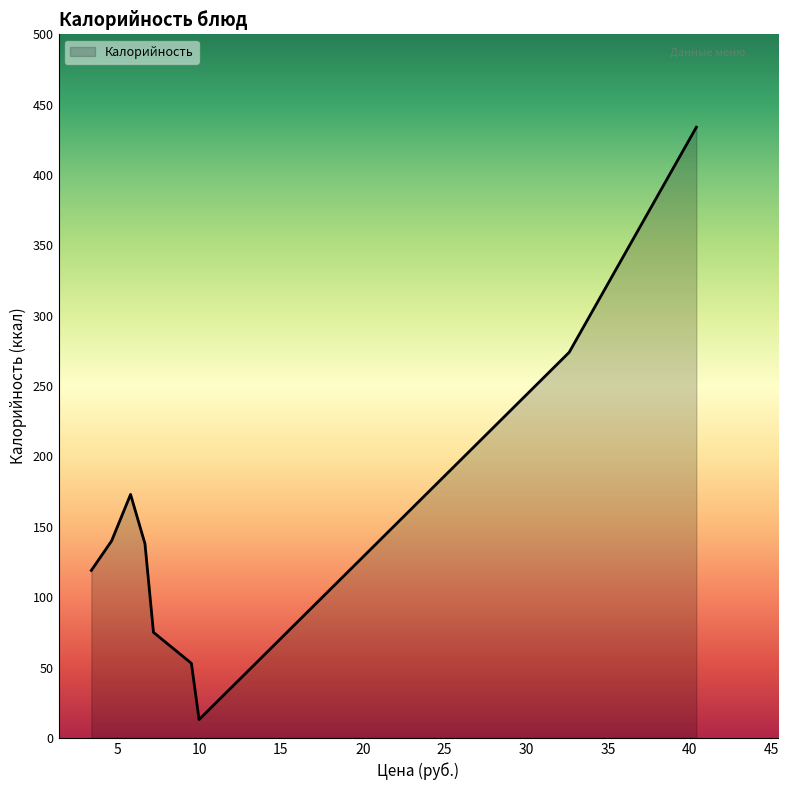

What is the difference between the maximum and minimum values?

421